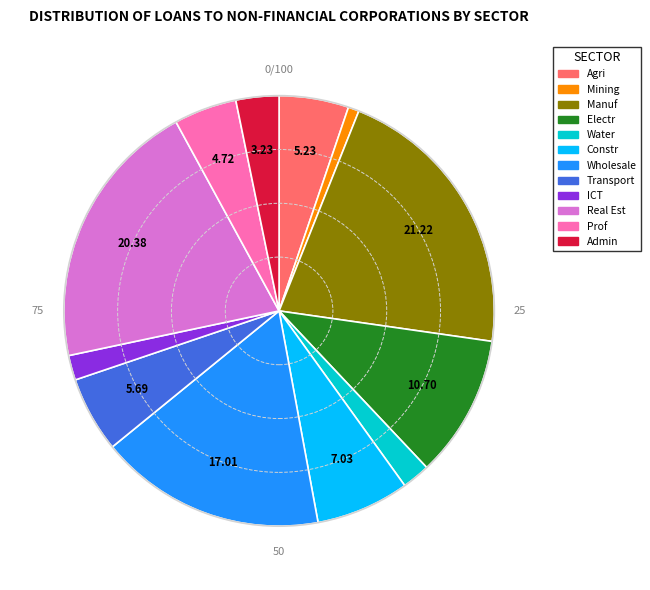

Is there any slice that represents more than half of the pie?

No